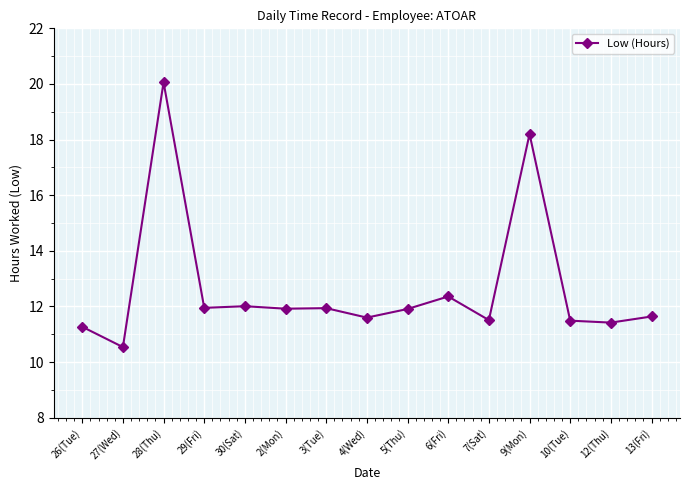

What is the greatest value displayed?

20.1